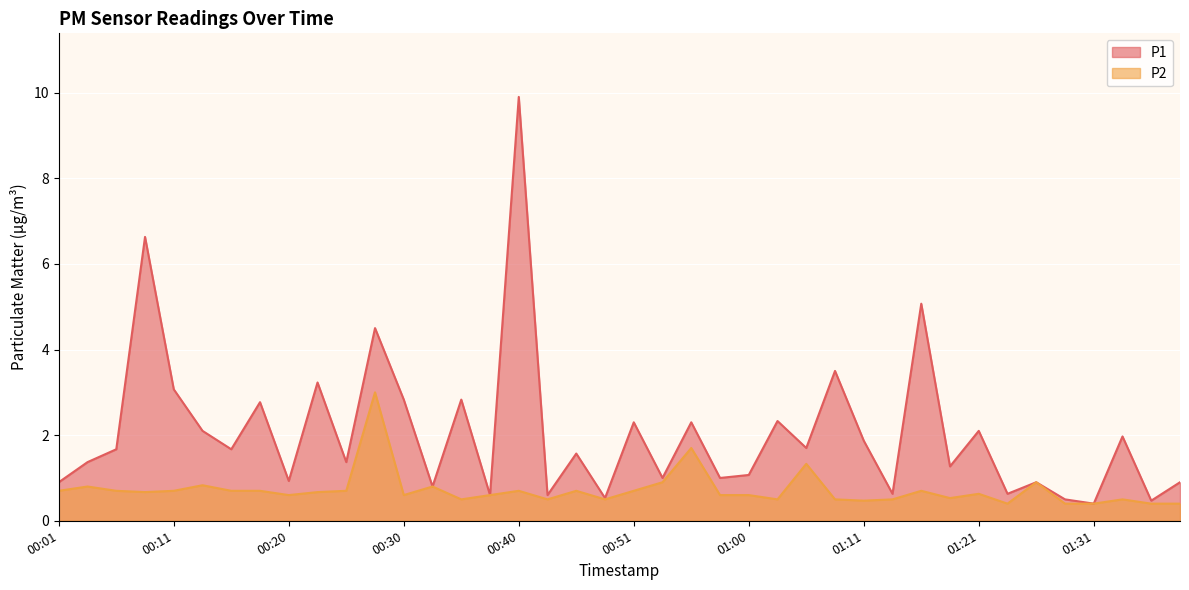

At how many categories does at least one series exceed 4?

4